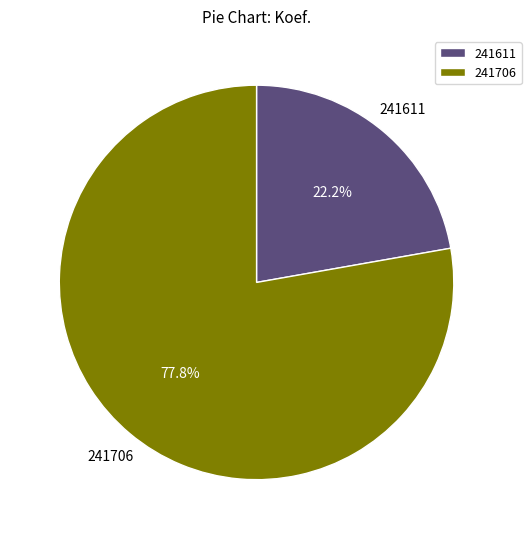

To the nearest percent, what is the difference between the largest and smallest slice percentages?

56%